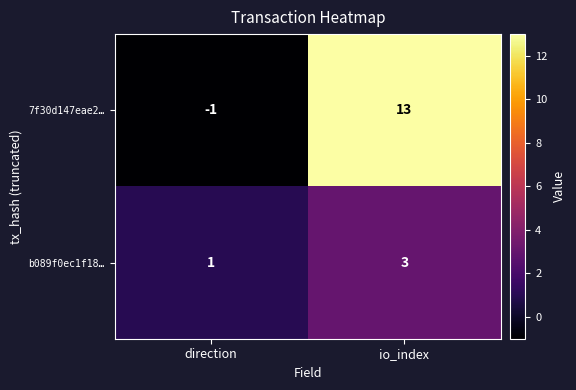

Which series has the largest total across all categories?

7f30d147eae2…